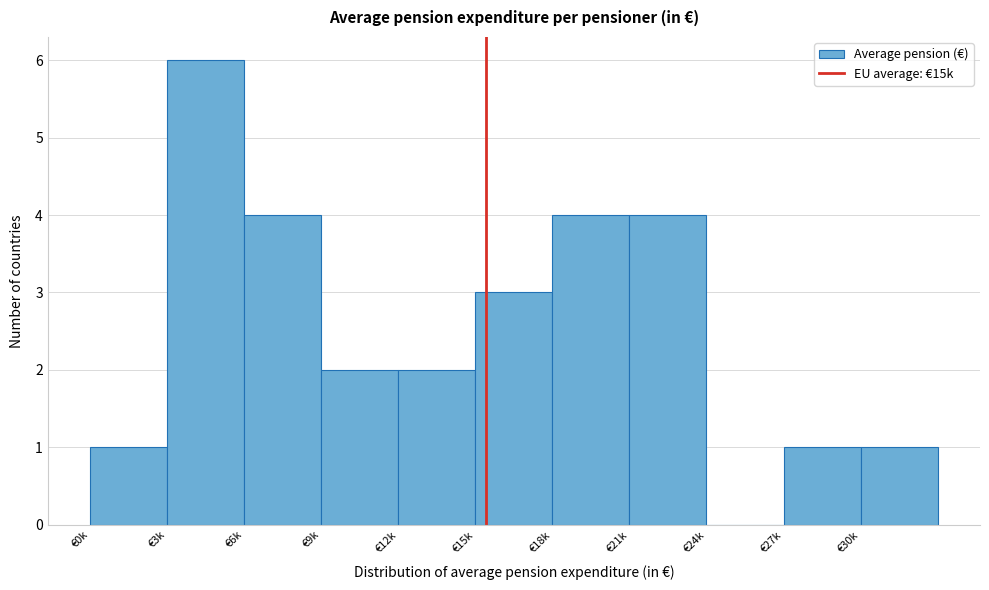

Reading right to left, extract all data points from this chart.

€30k=1	€27k=1	€24k=0	€21k=4	€18k=4	€15k=3	€12k=2	€9k=2	€6k=4	€3k=6	€0k=1